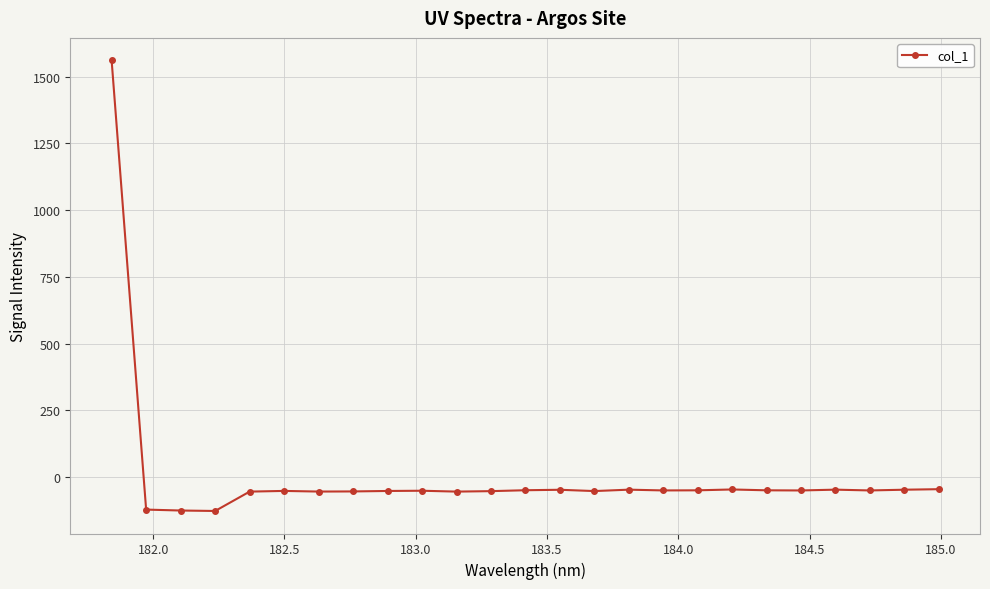

How many data points are less than -50?

15